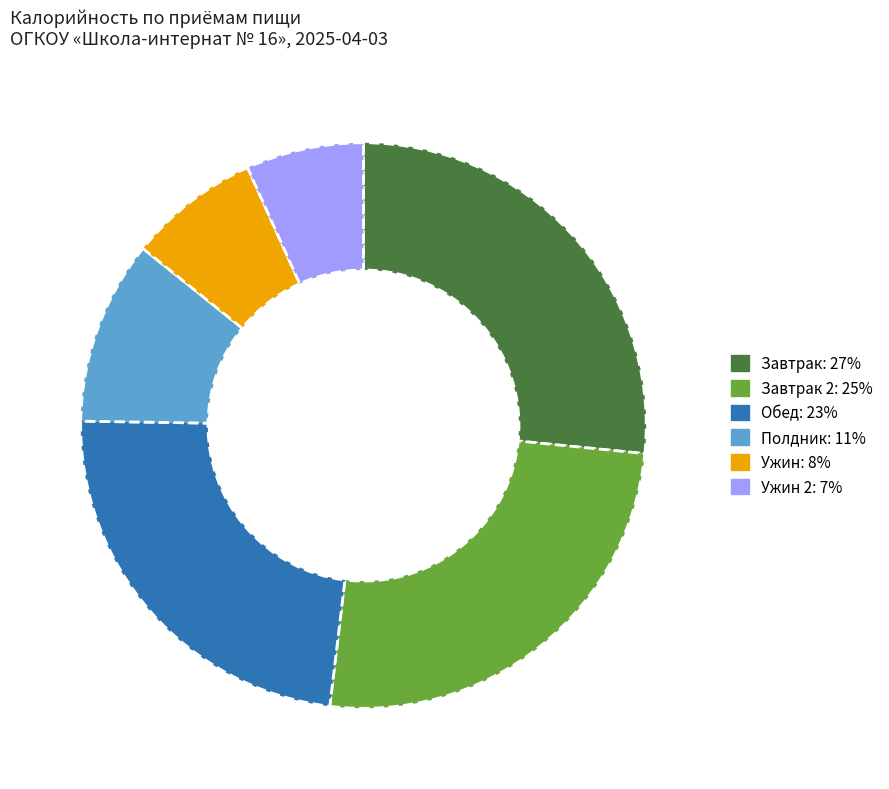

Count the number of slices in the pie.

6